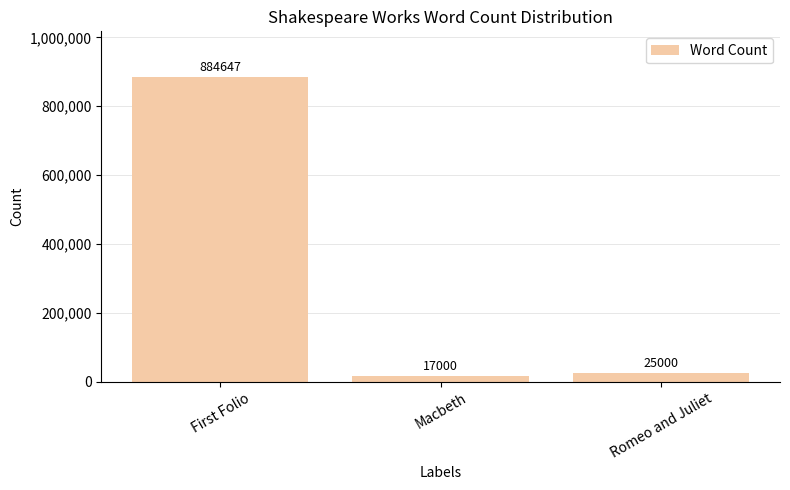

What position from the left is Romeo and Juliet?

3